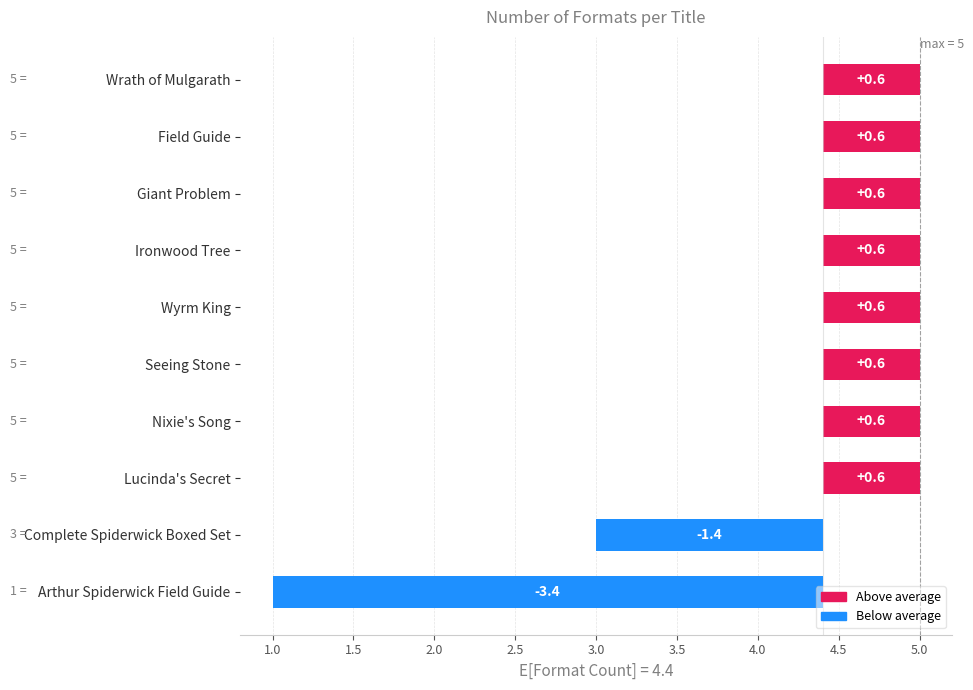

What is the value of the 4th bar from the left?

0.6